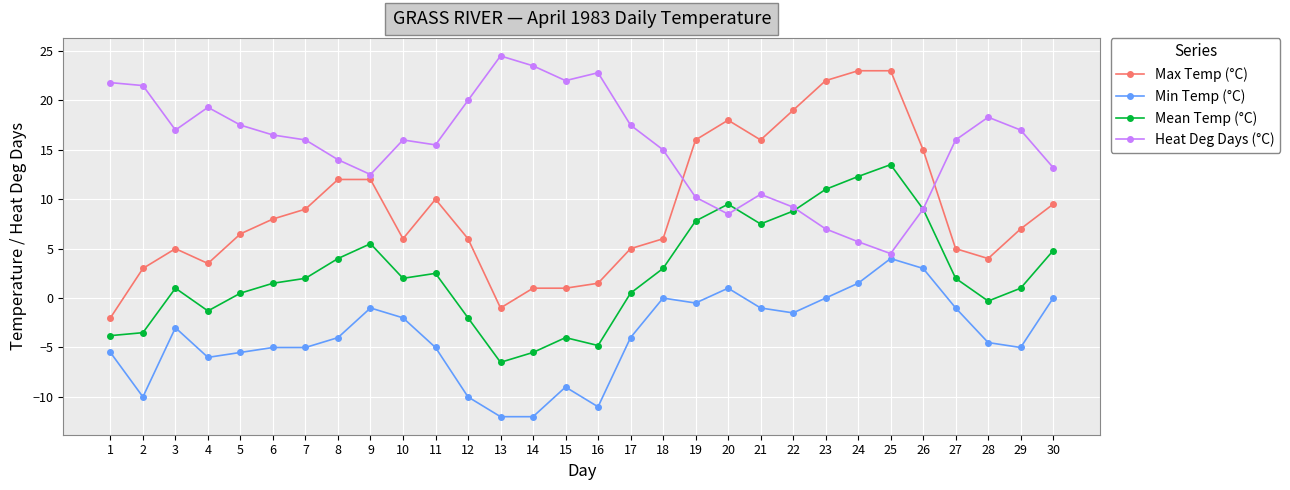

Where is the first local maximum for Mean Temp (°C)?

3